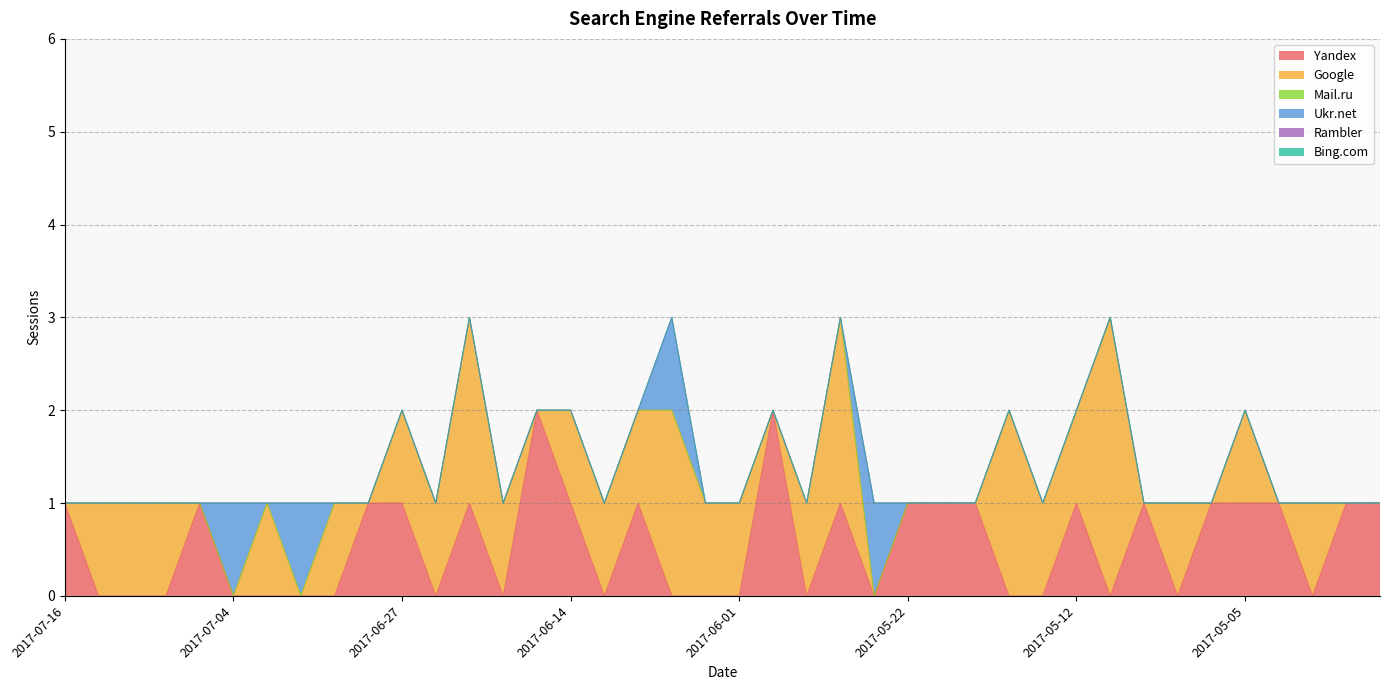

What is the maximum value shown in the chart?

3